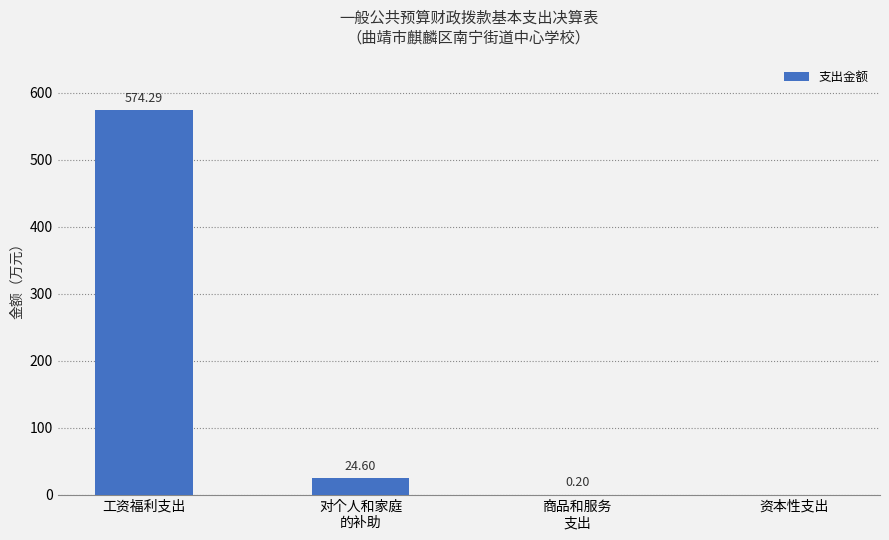

Reading left to right, list all the values displayed in this chart.

574.3	24.6	0.2	0.0